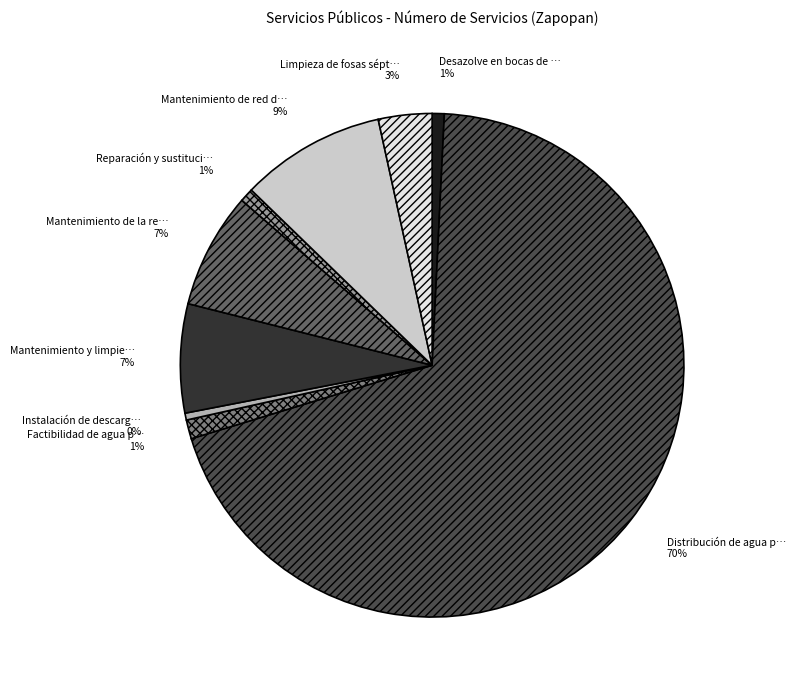

To the nearest percent, what is the average slice percentage?

11%